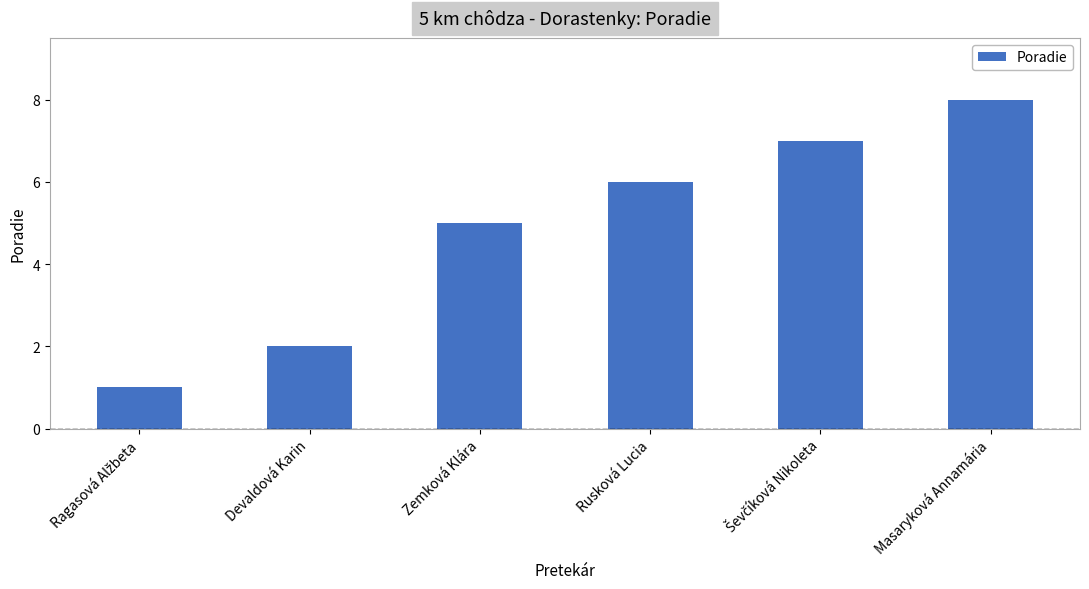

How many data points does each series have?

6